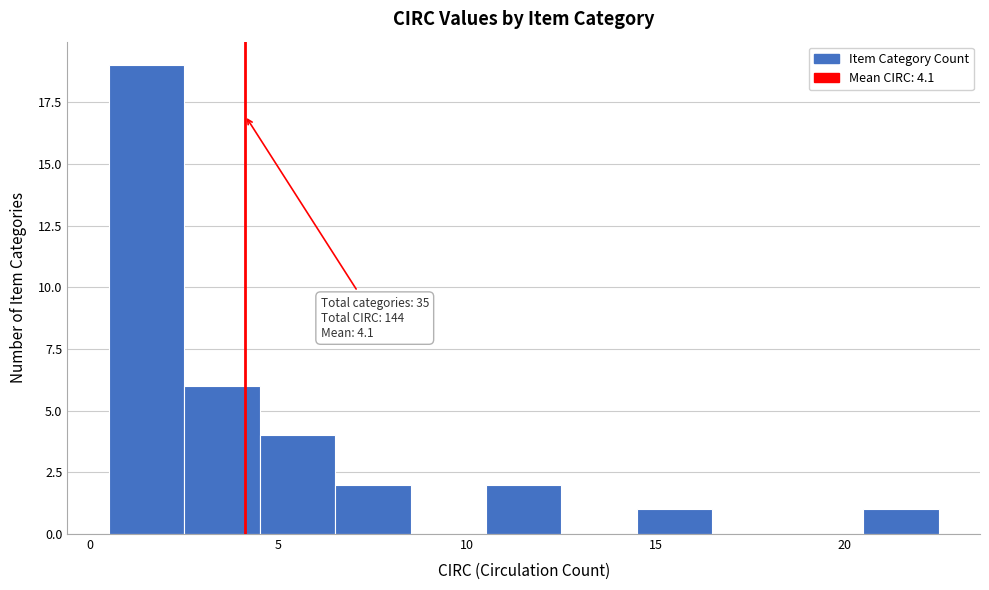

Which range on the x-axis has the tallest bar?

0.5 to 2.5